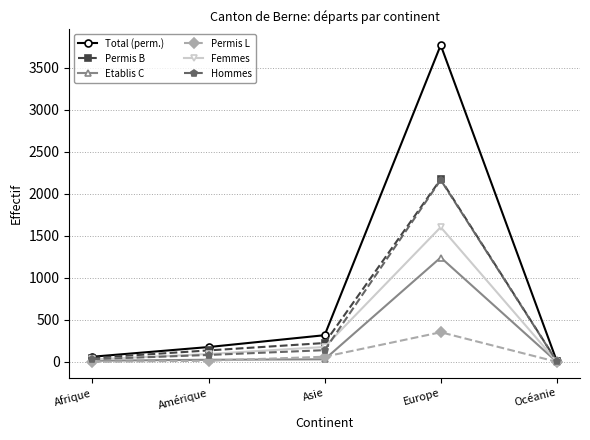

What is the value of the Permis B point at the 1st from the left?

47